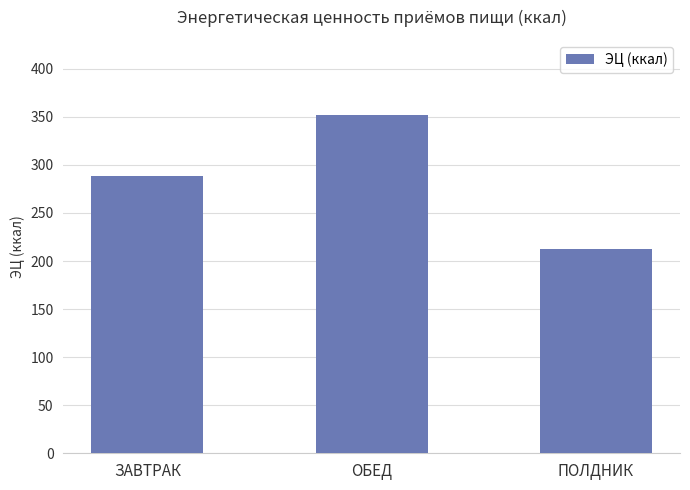

What is the difference between the values at ОБЕД and ЗАВТРАК?

64.1